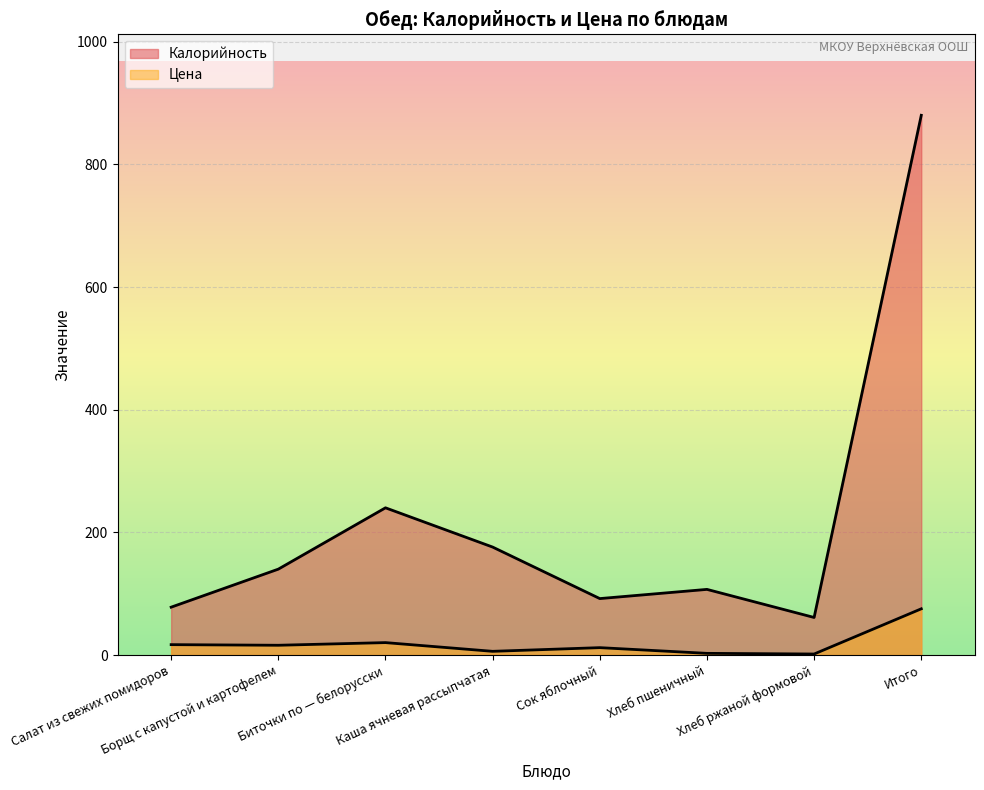

How many lines are shown in the chart?

2